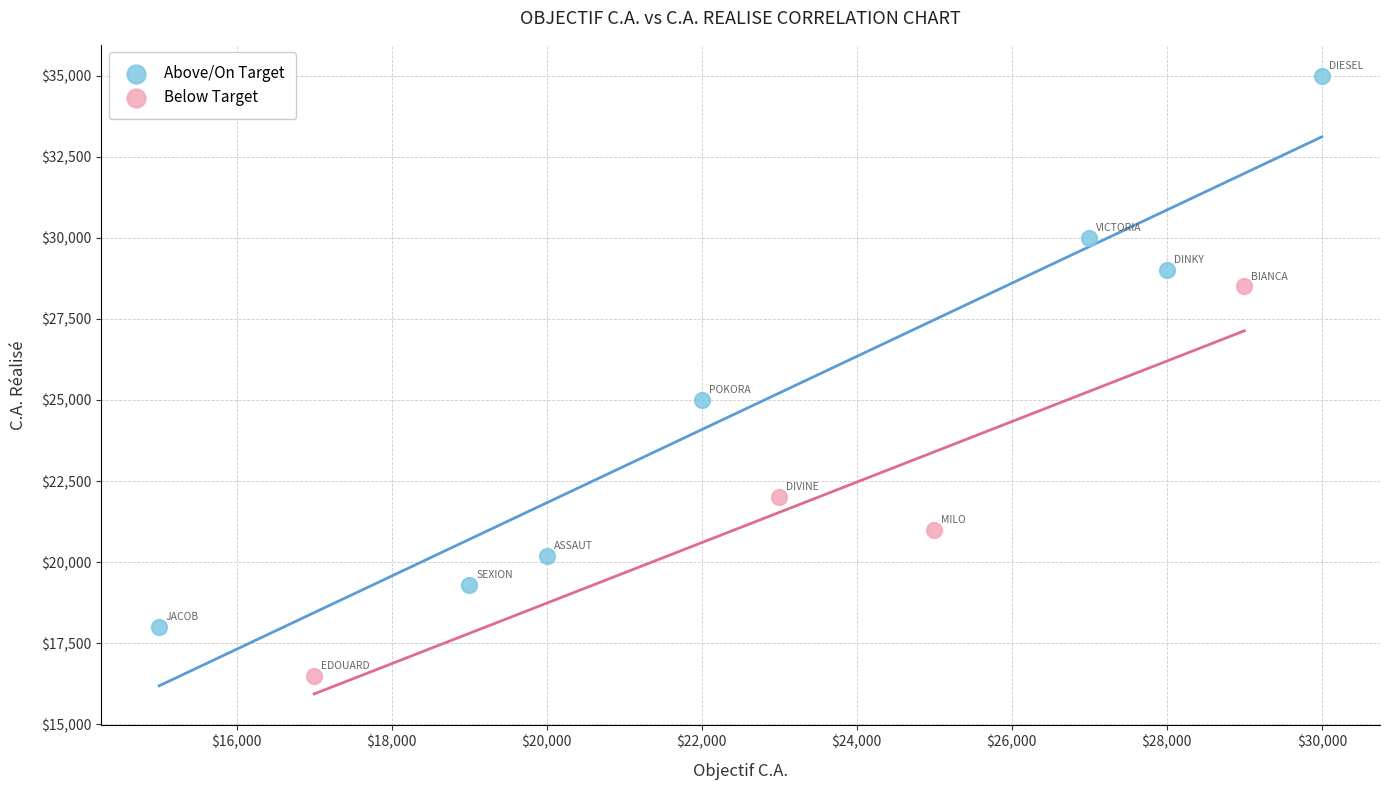

Which series has the largest Y range (max minus min)?

Above/On Target